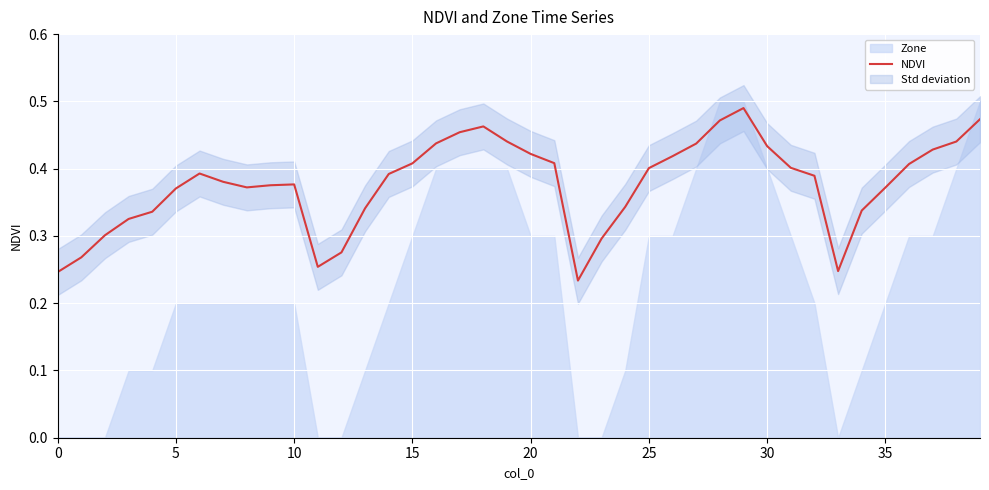

What is the difference between the maximum and minimum values?

0.3